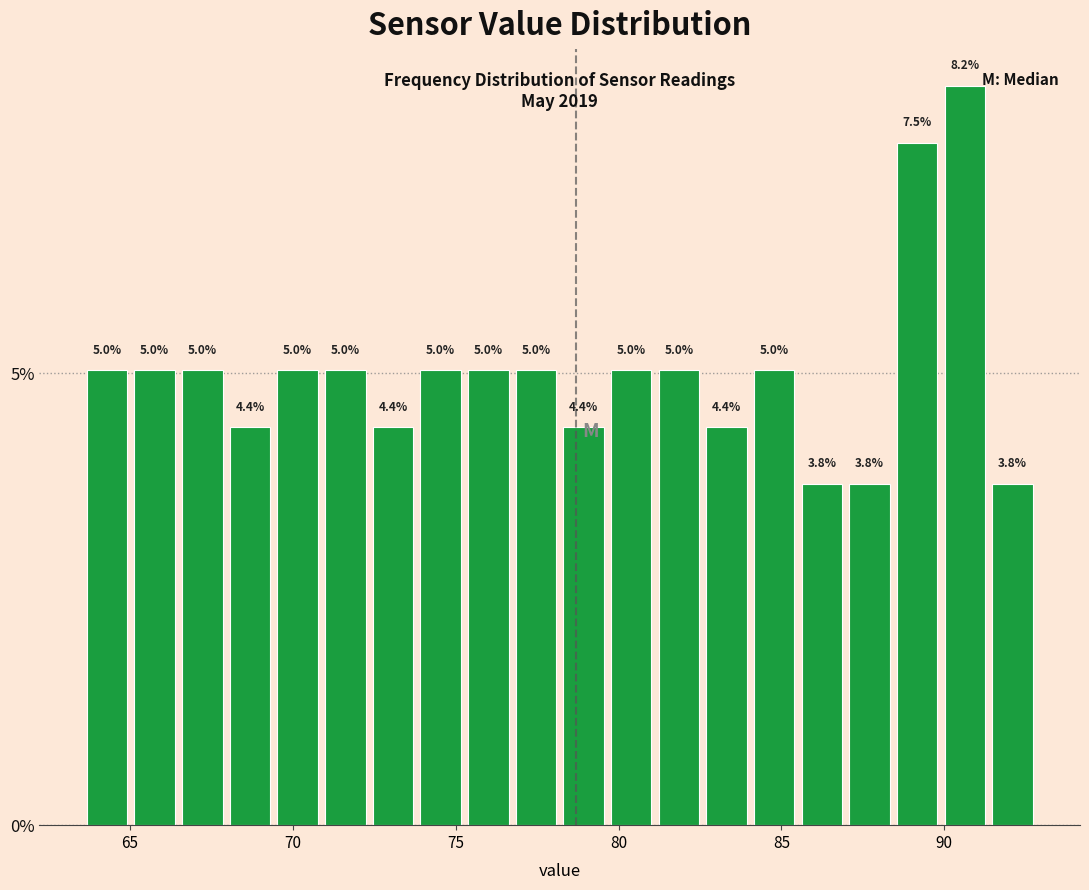

Read against the x-axis, roughly where is the centre of the tallest bar?

90.5